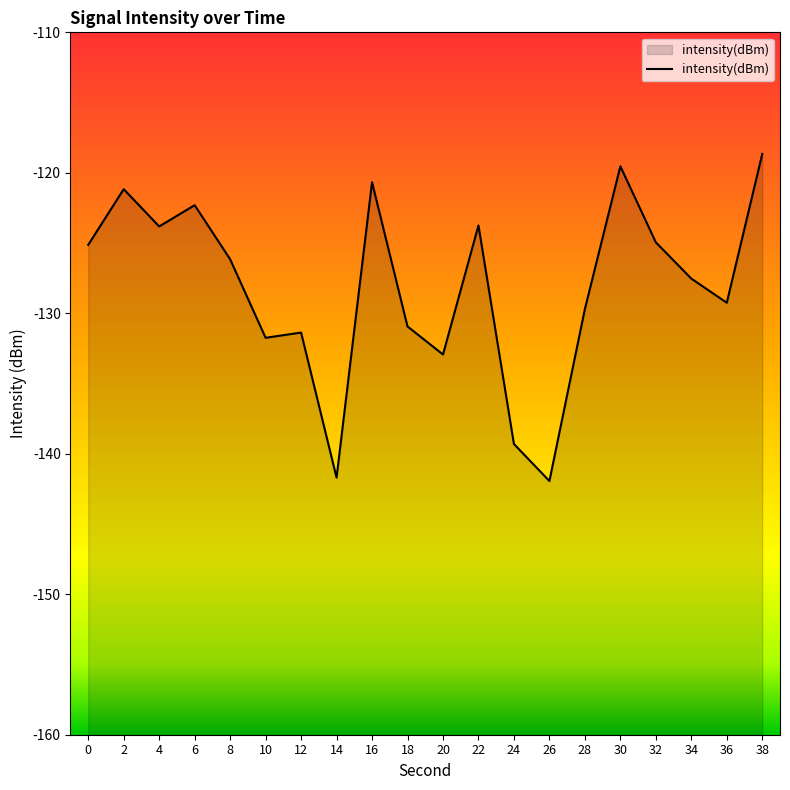

Which category has the lowest value across all series?

26